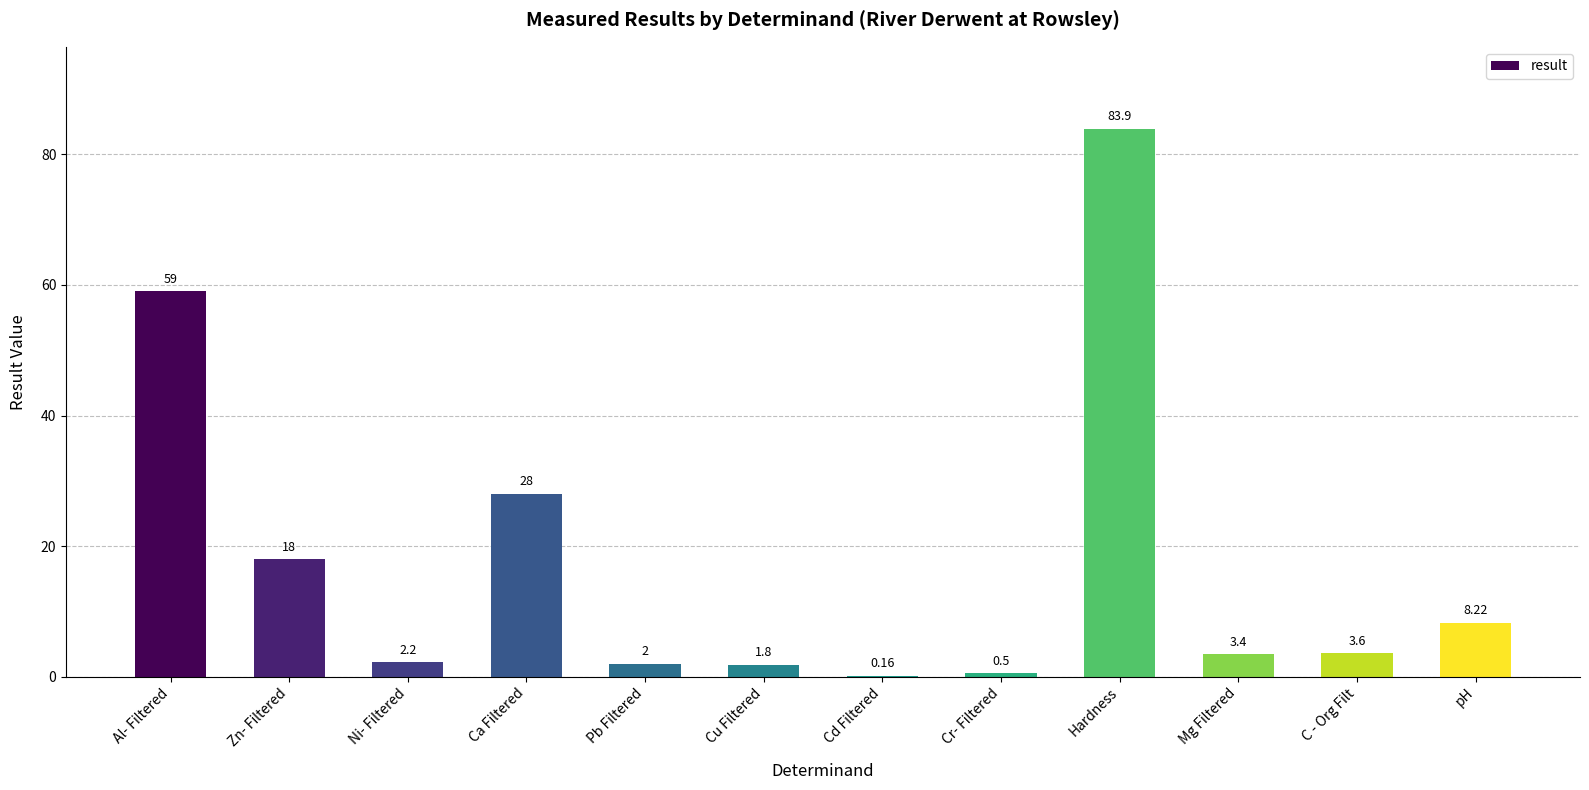

What is the greatest value displayed?

83.9